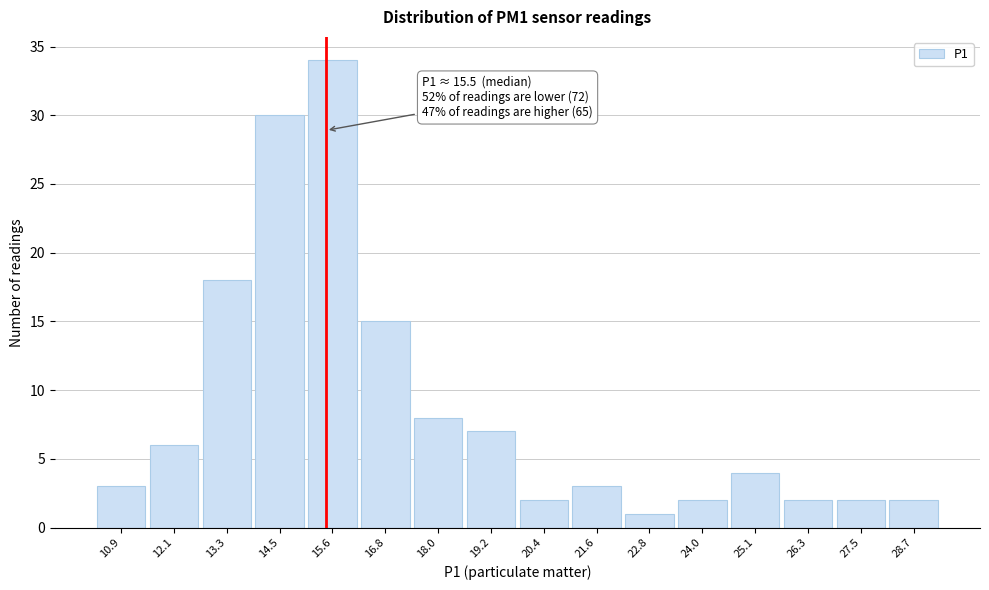

Which range on the x-axis has the tallest bar?

15.0 to 16.2